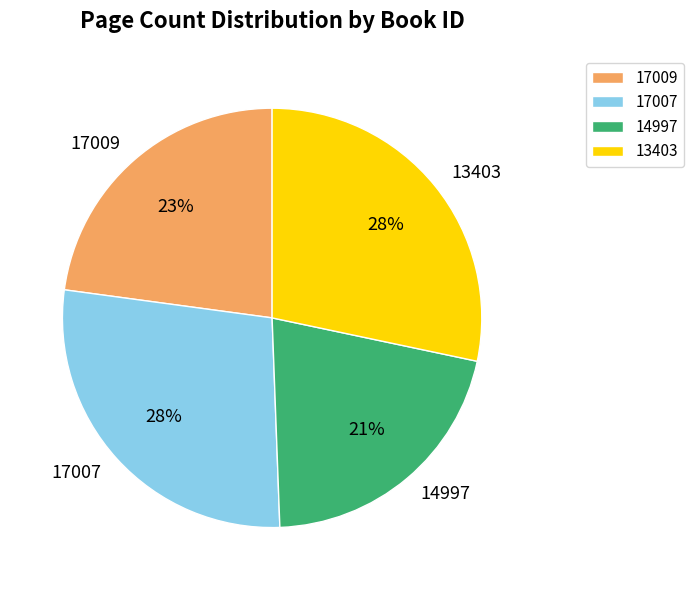

To the nearest percent, what is the average slice percentage?

25%